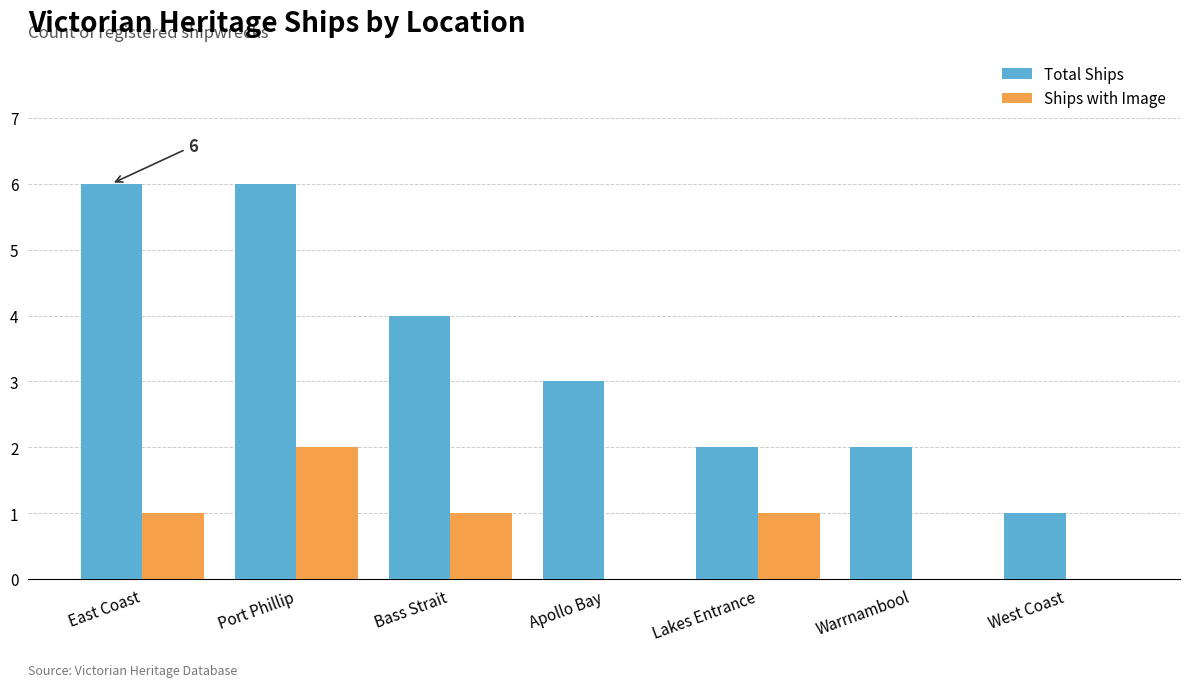

The value of Total Ships at Warrnambool is 4. True or false?

False